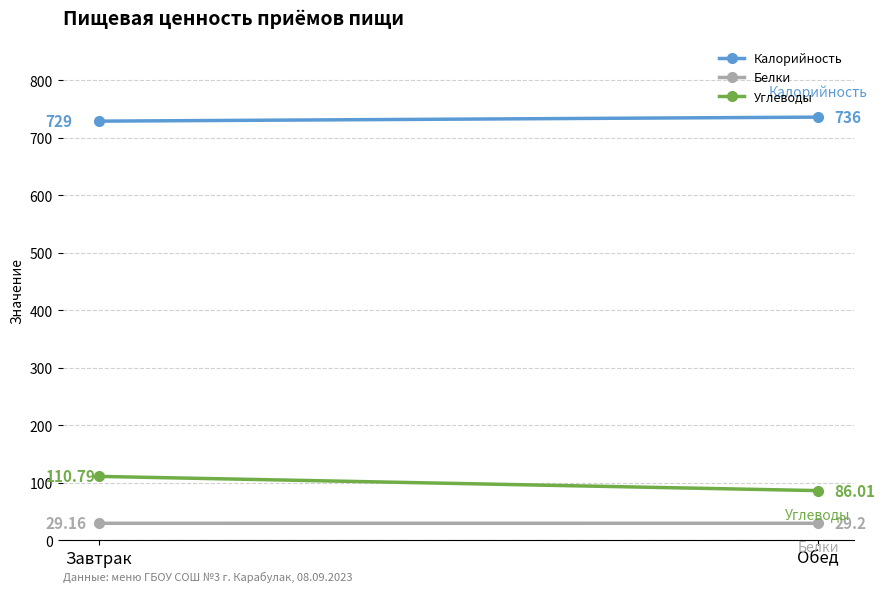

List the labels in order of Калорийность value, smallest first.

Завтрак, Обед